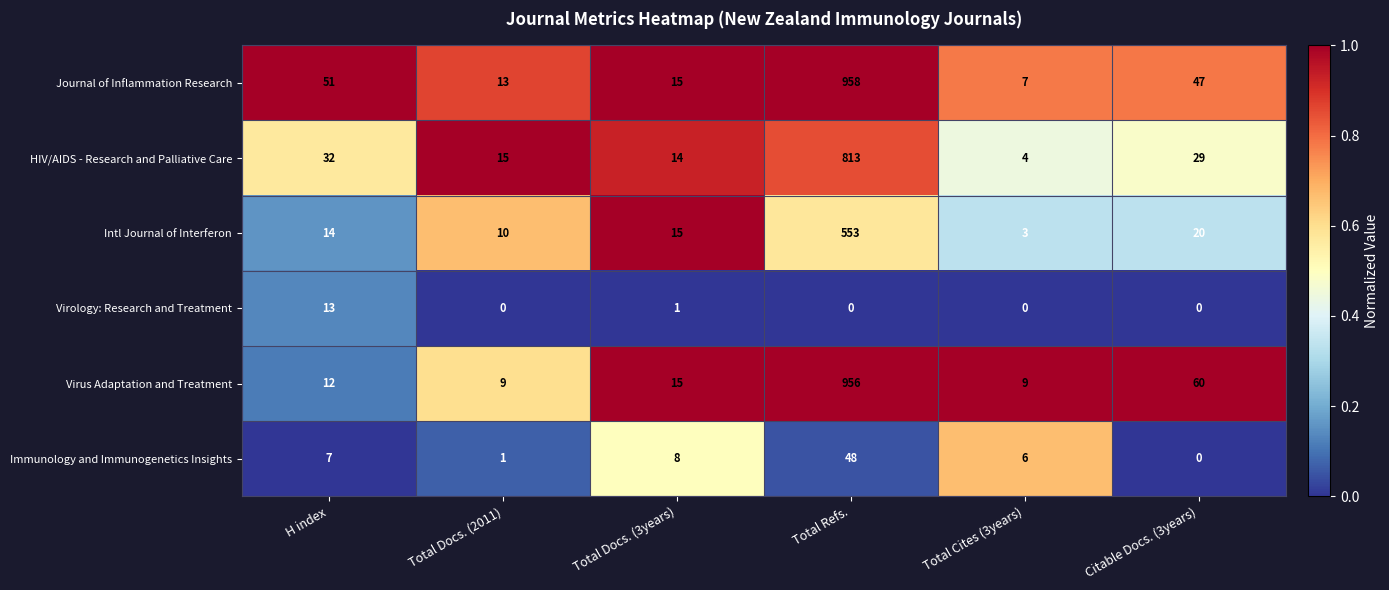

Between Total Refs. and Citable Docs. (3years), which series saw the biggest shift?

Journal of Inflammation Research